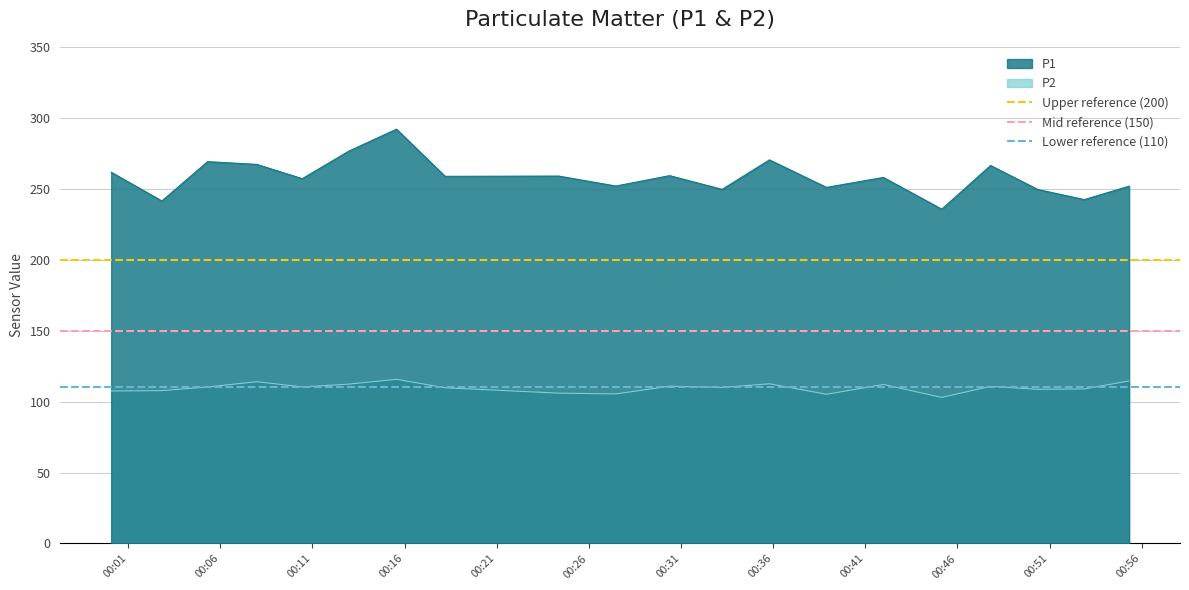

True or false: P1 and P2 intersect in this chart.

False